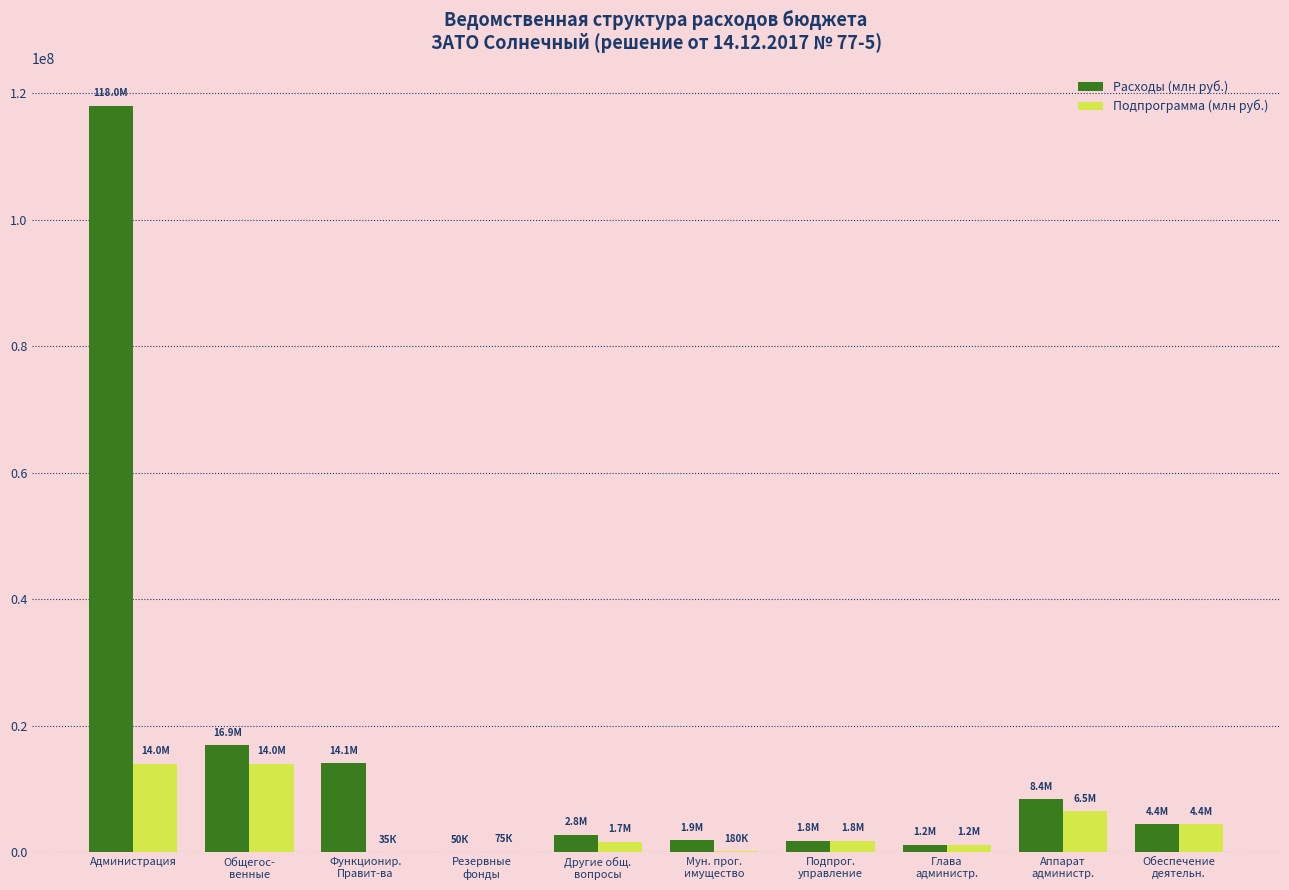

At which category does the chart reach its peak across all series?

Администрация